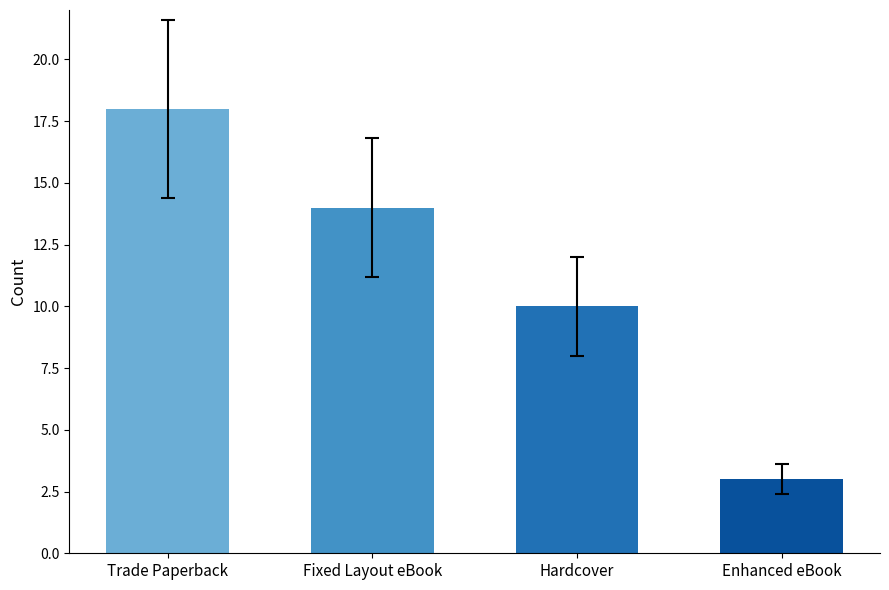

Read the value at Trade Paperback, to the nearest 5.

20